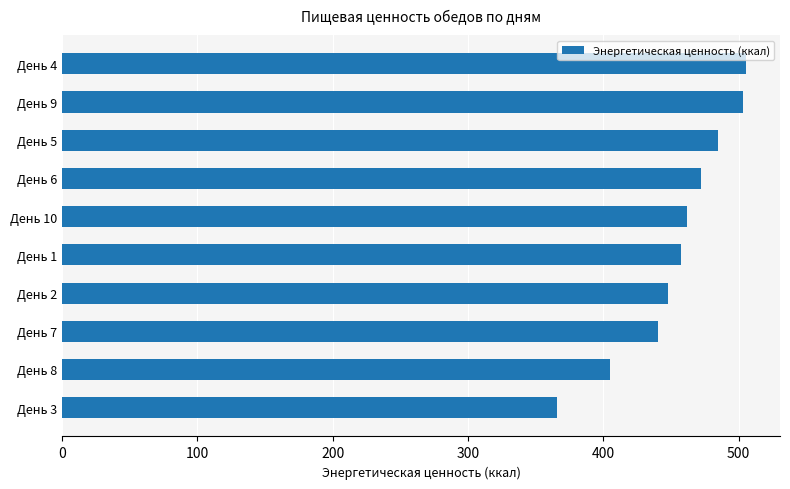

What is the sum of the values at День 10 and День 9?

965.2